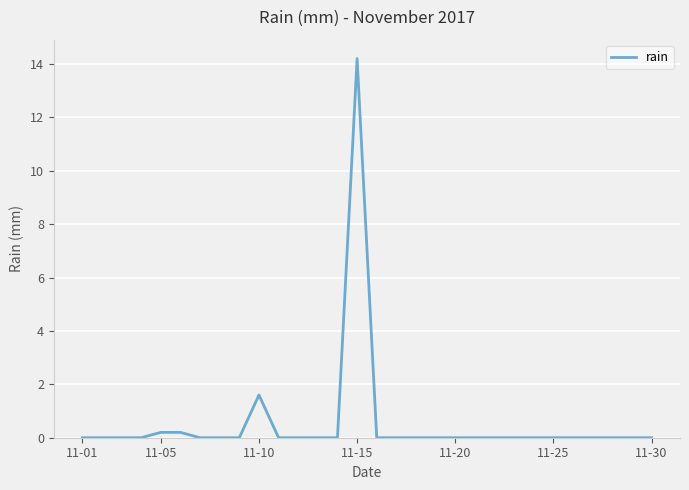

What is the maximum value shown in the chart?

14.2